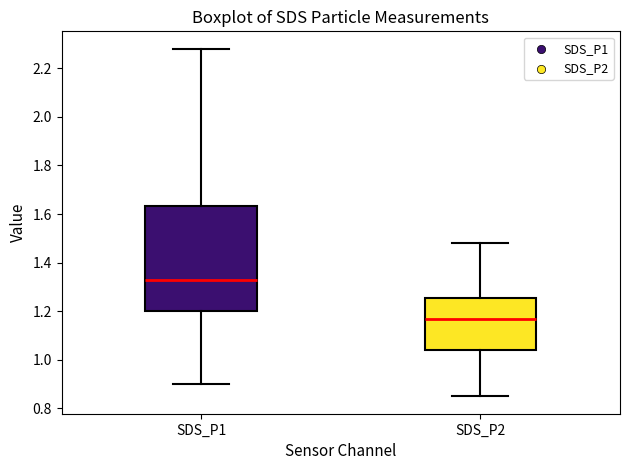

Where is the lower edge of the box for SDS_P1 on the y-axis? The values are not printed on the chart, so give them approximately, as read against the axis.

1.20